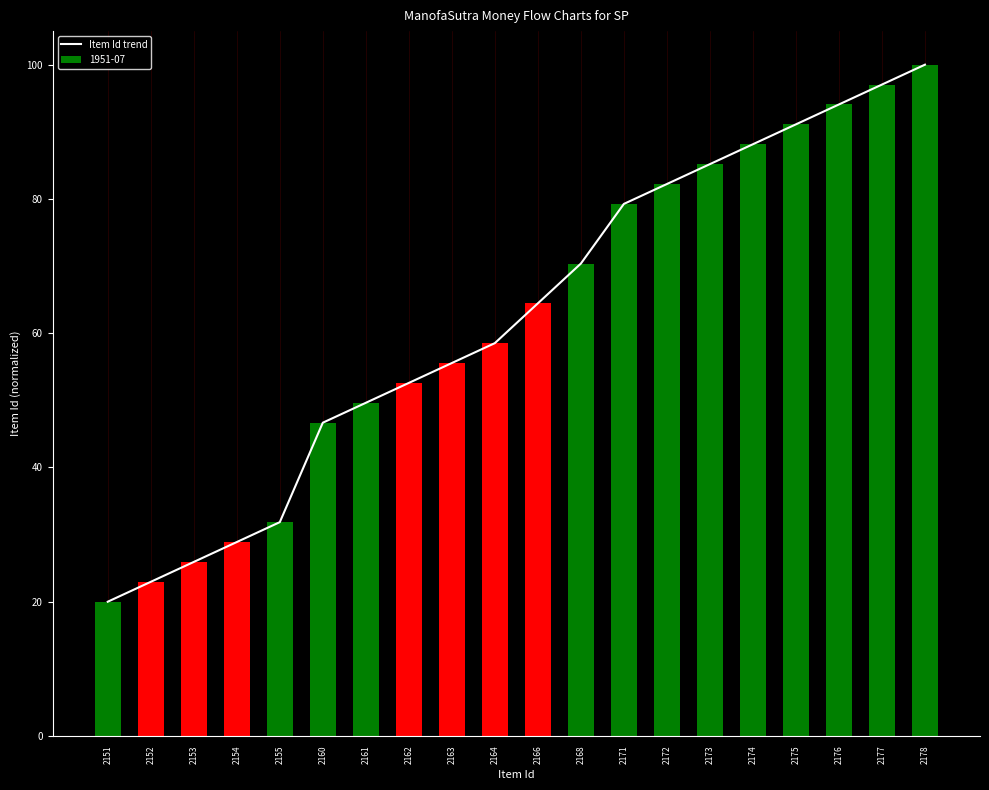

The value at 2177 is 97.0. True or false?

True